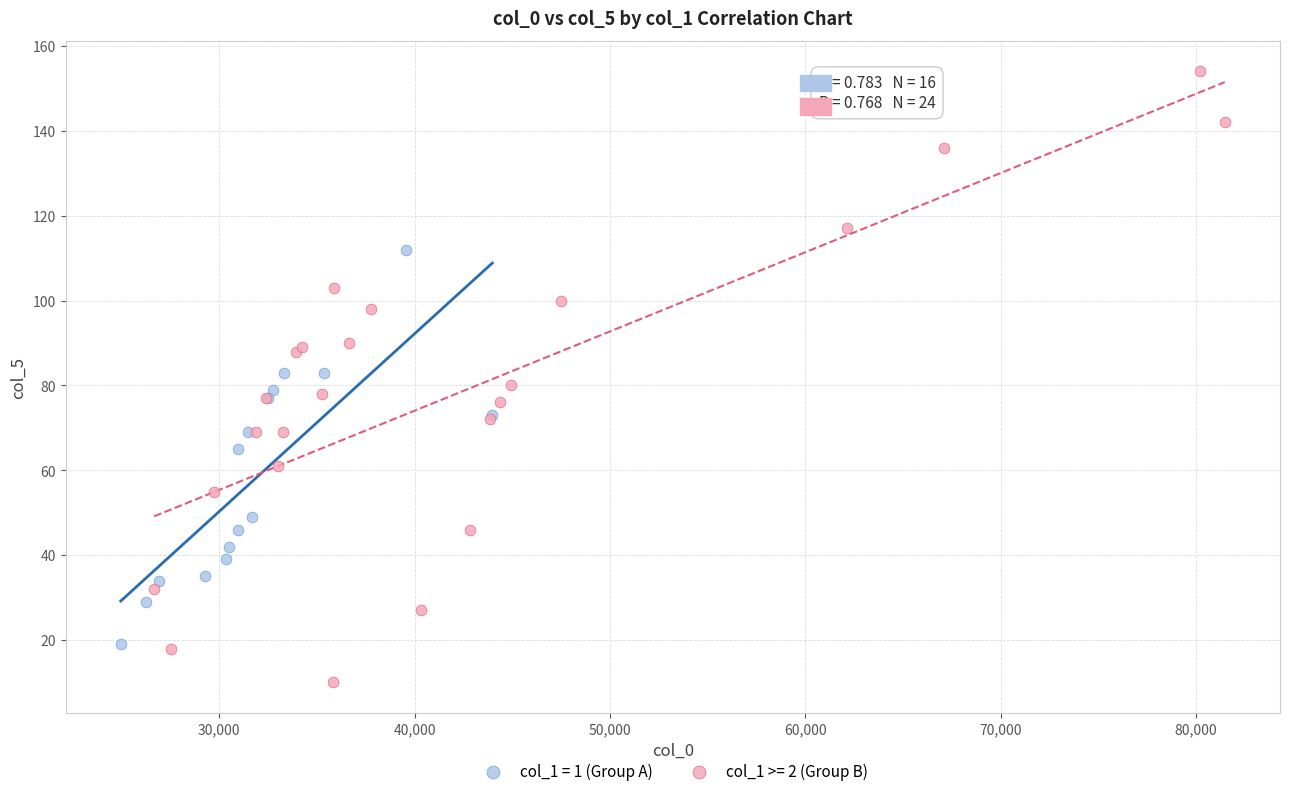

Which series reaches the minimum Y coordinate?

col_1 >= 2 (Group B)